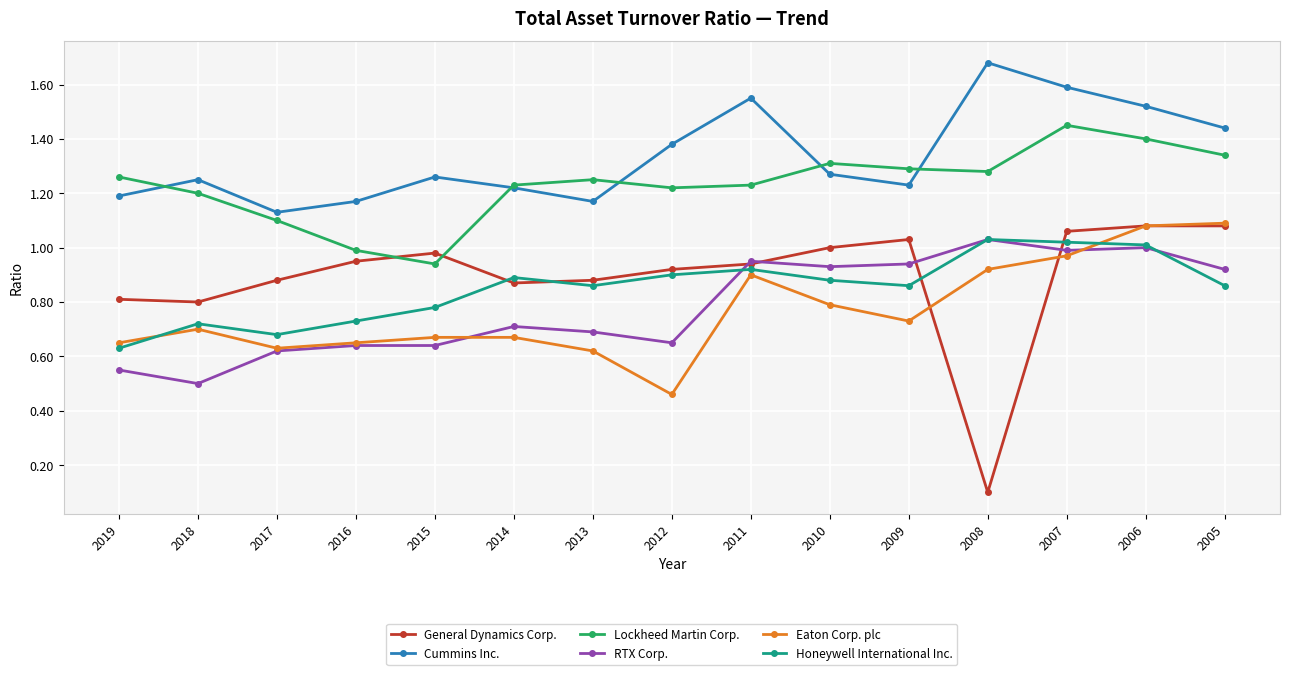

Which series has the largest range (max minus min)?

General Dynamics Corp.